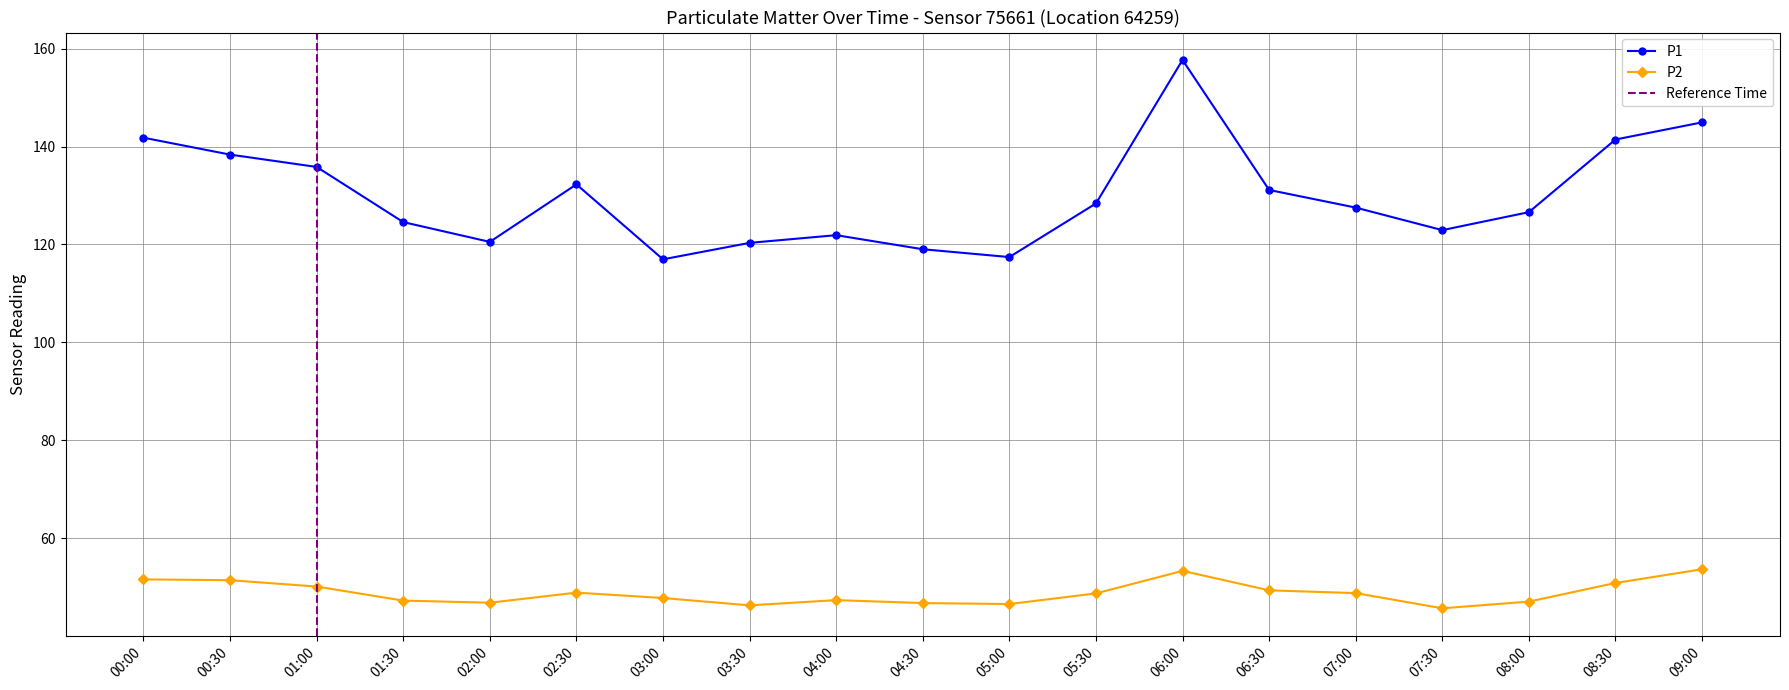

List the series in order of their peak value, lowest first.

P2, P1